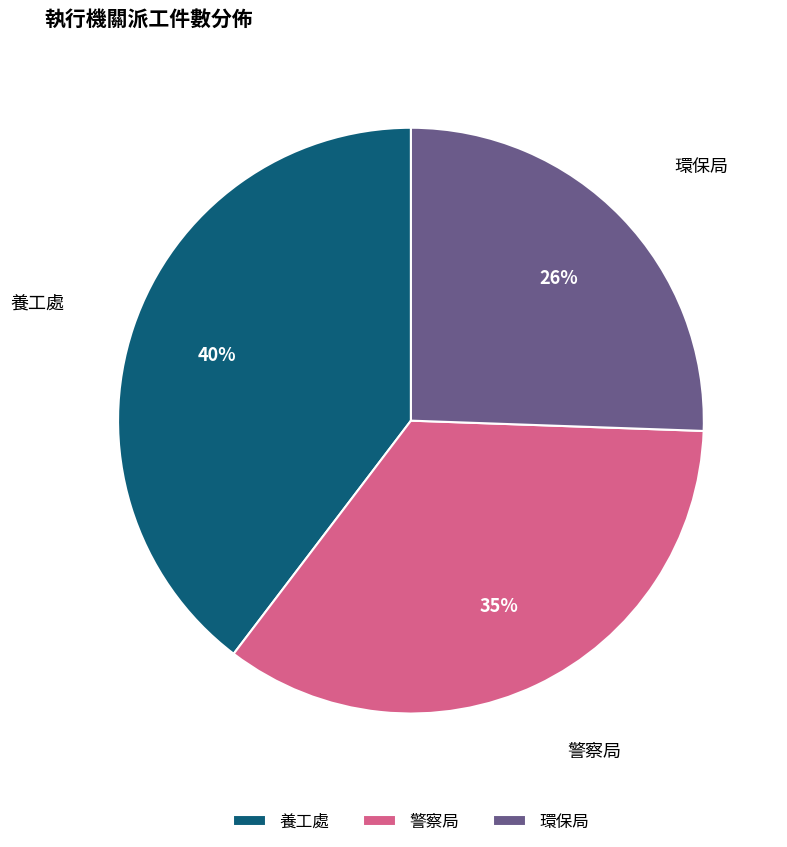

To the nearest percent, what percentage of the pie is 環保局?

26%